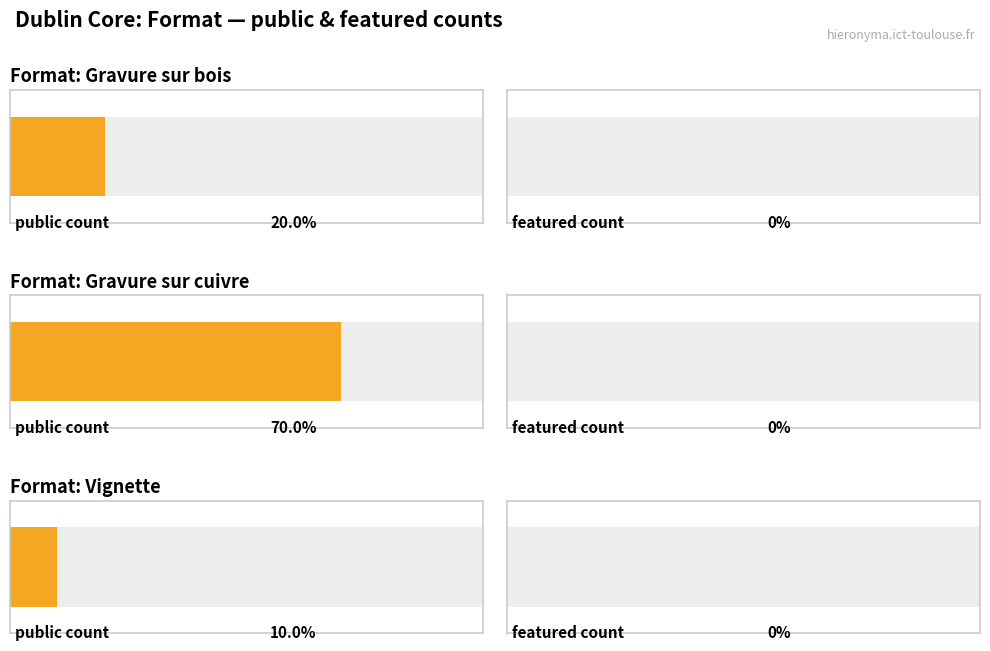

List the series in order of their overall mean, lowest first.

featured, public